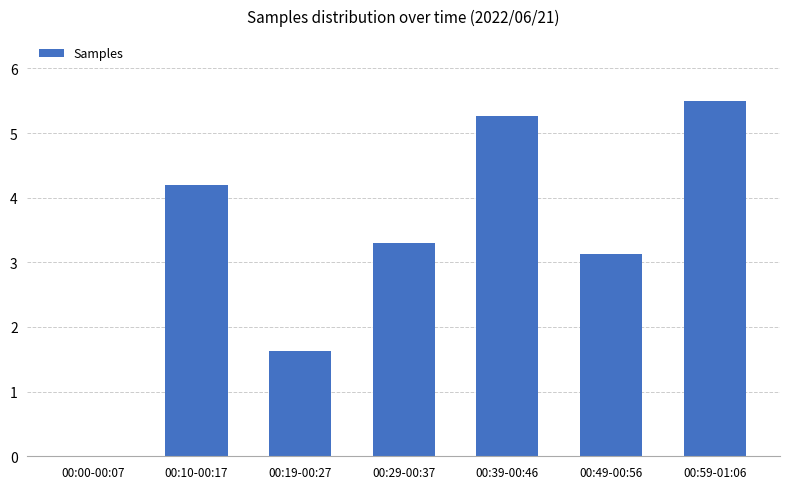

How many distinct data groups are displayed?

1